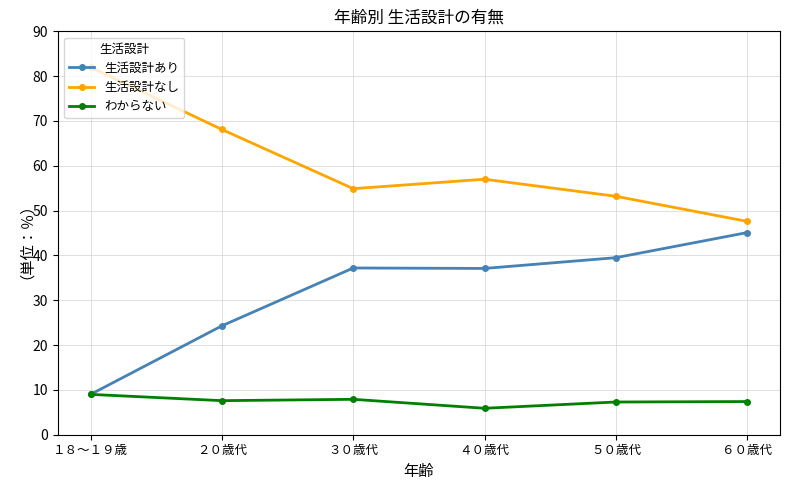

At which label is 生活設計あり closest to 27?

２０歳代